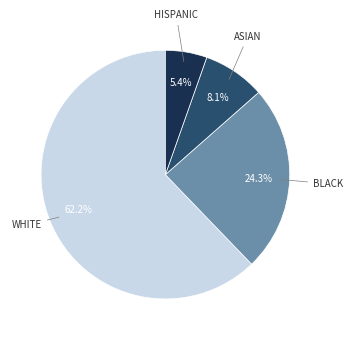

How many slices are in this pie chart?

4